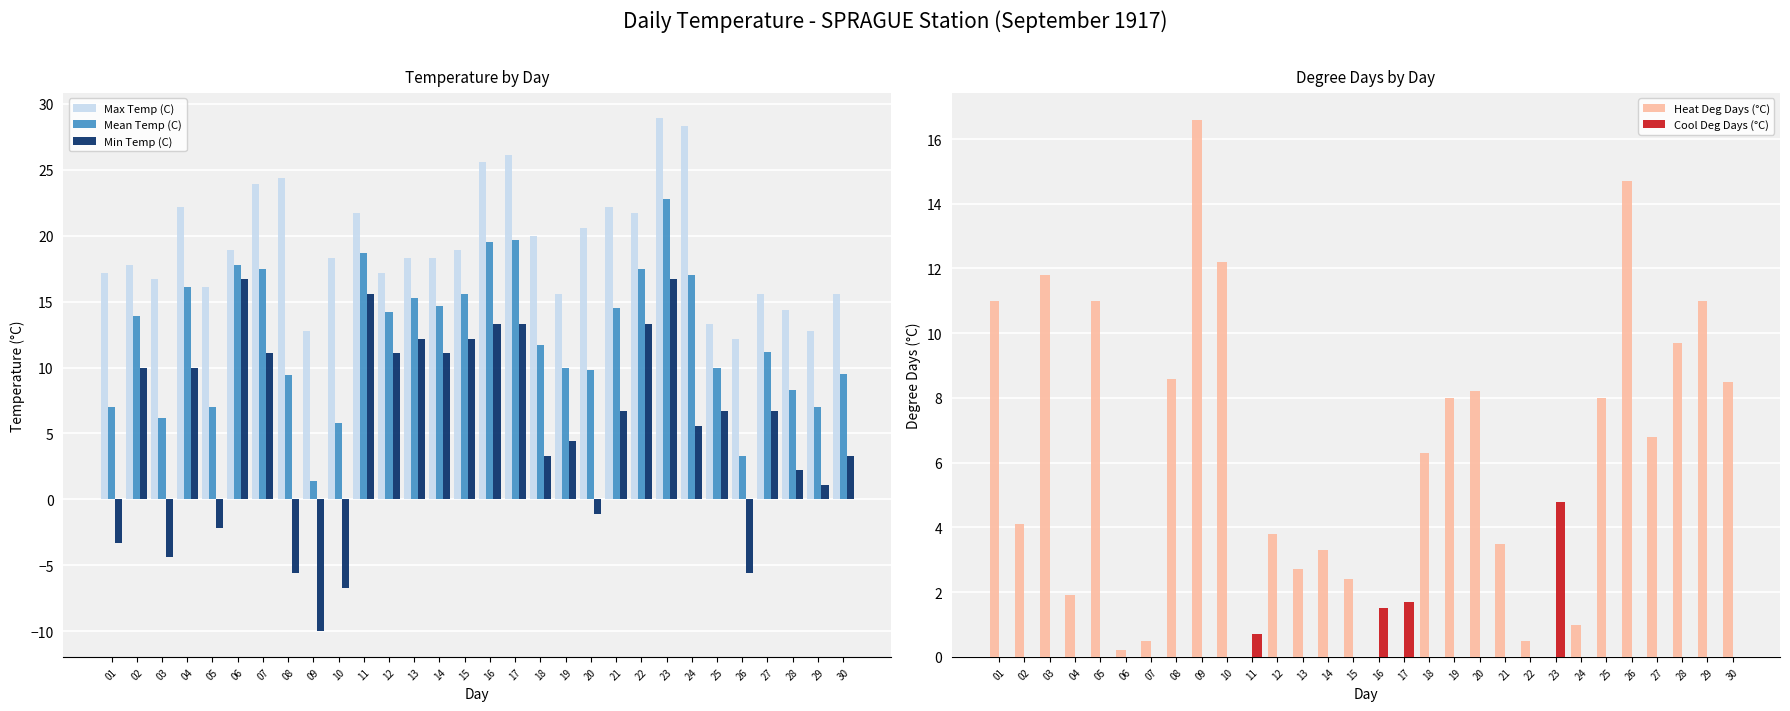

At how many categories does at least one series exceed 26?

3